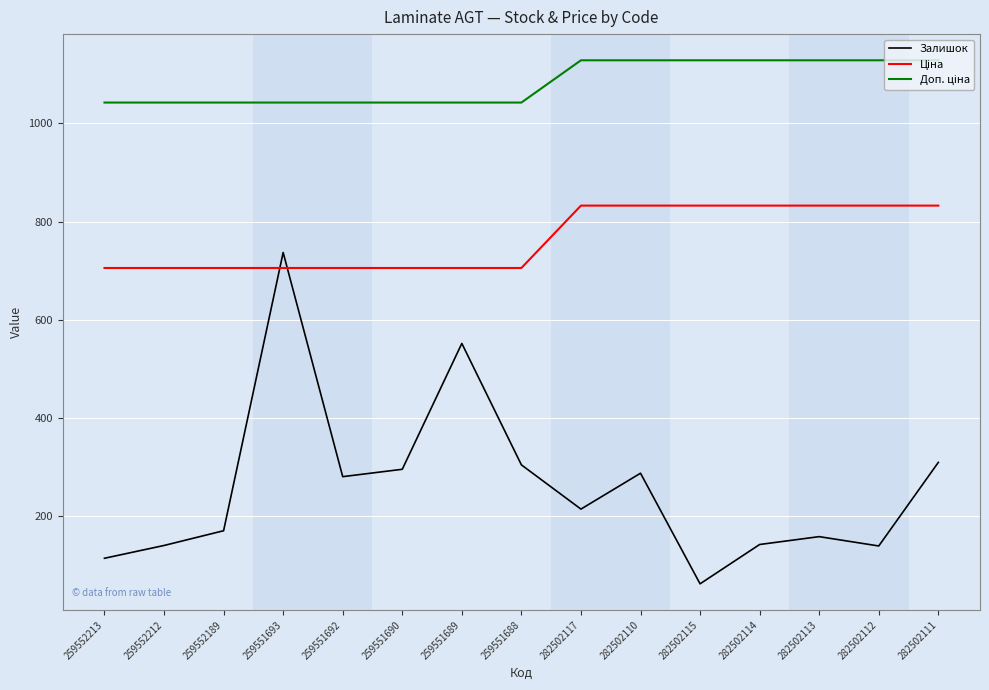

Which series has the largest range (max minus min)?

Залишок